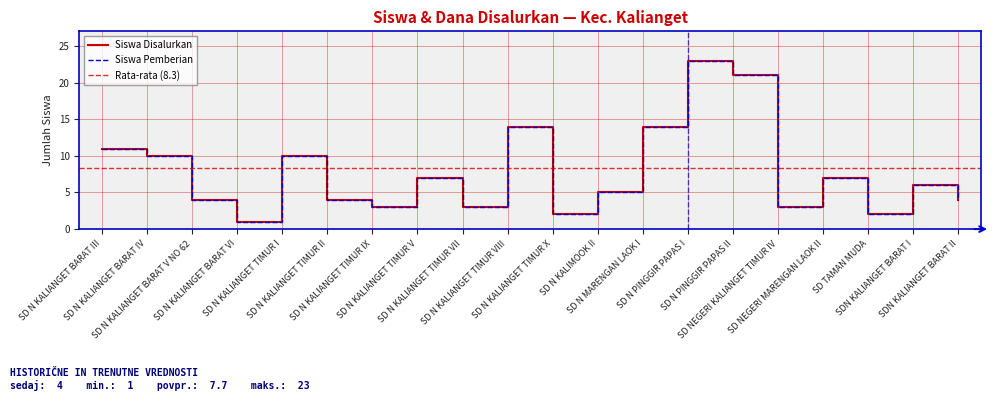

Count the number of categories in the chart.

20